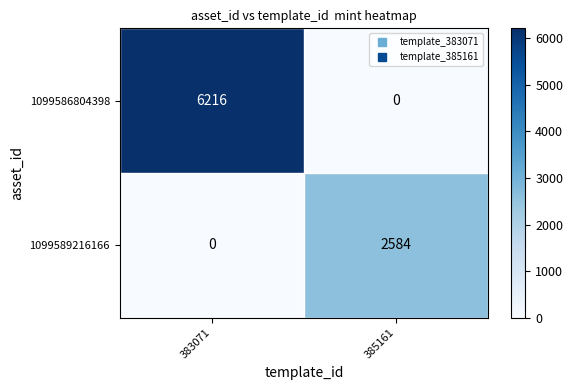

What is the sum of the 1099589216166 values at 385161 and 383071?

2584